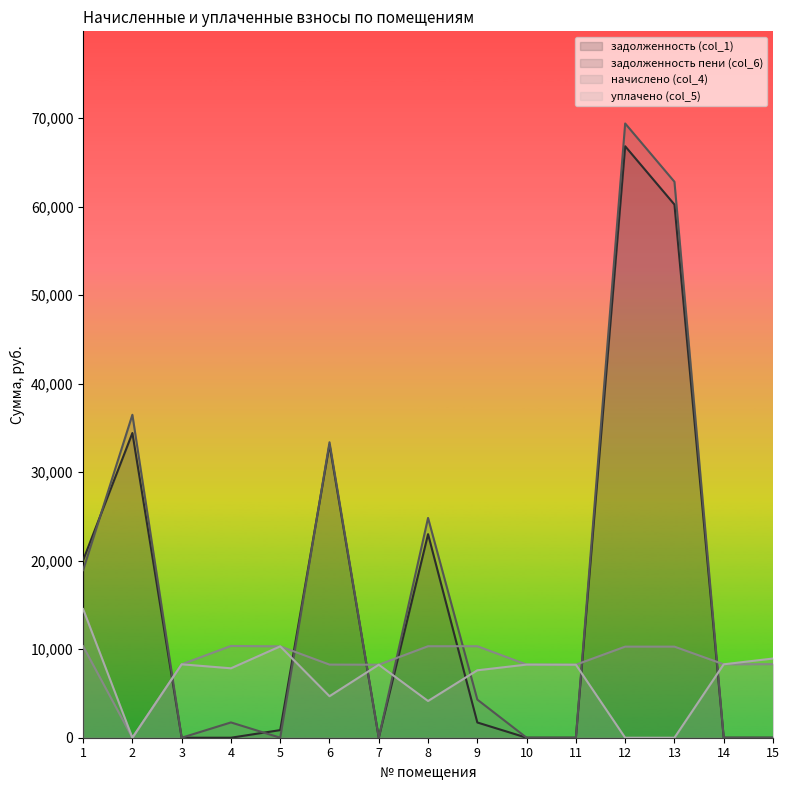

Reading left to right, extract all data points from this chart.

задолженность (col_1): 1=20051.4	2=34425.2	3=0.0	4=0.0	5=860.2	6=33115.8	7=0.0	8=23000.2	9=1722.9	10=0.0	11=0.0	12=66825.8	13=60239.7	14=0.0	15=0.0
задолженность пени (col_6): 1=18934.6	2=36487.2	3=0.0	4=1728.0	5=0.0	6=33381.8	7=0.0	8=24830.8	9=4307.2	10=0.0	11=0.0	12=69398.6	13=62812.5	14=0.0	15=0.0
начислено (col_4): 1=10337.4	2=0.0	3=8294.4	4=10368.0	5=10321.9	6=8263.7	7=8248.3	8=10337.3	9=10337.3	10=8263.7	11=8248.3	12=10291.2	13=10291.2	14=8294.4	15=8309.8
уплачено (col_5): 1=14540.6	2=0.0	3=8294.4	4=7843.5	5=10321.9	6=4690.0	7=8248.3	8=4148.0	9=7618.4	10=8263.7	11=8248.3	12=0.0	13=0.0	14=8294.4	15=8948.1